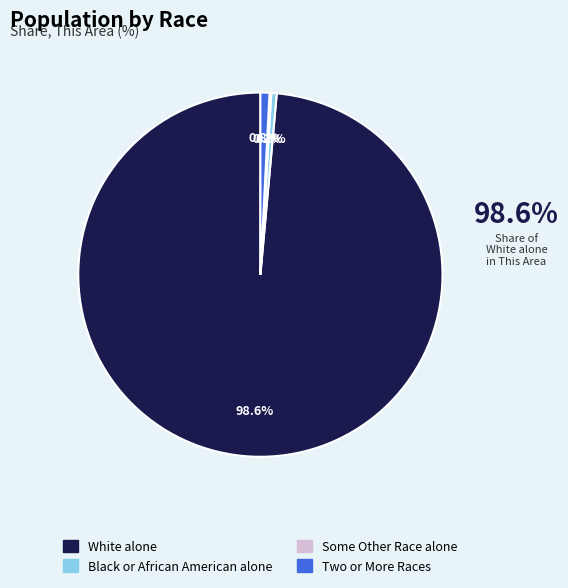

Is there a majority slice in this chart?

Yes